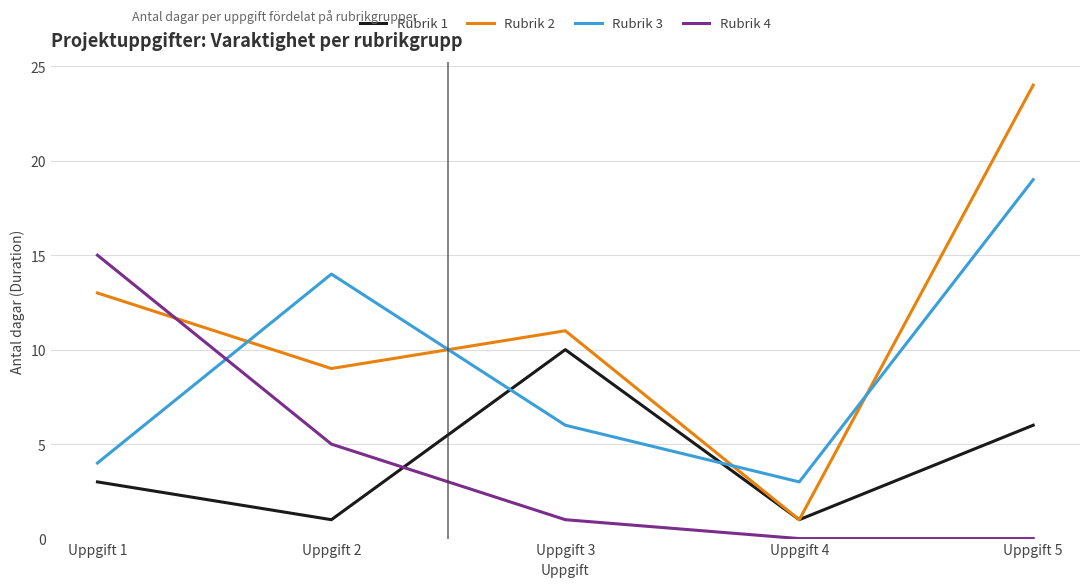

True or false: Rubrik 2 and Rubrik 3 cross at least once.

True